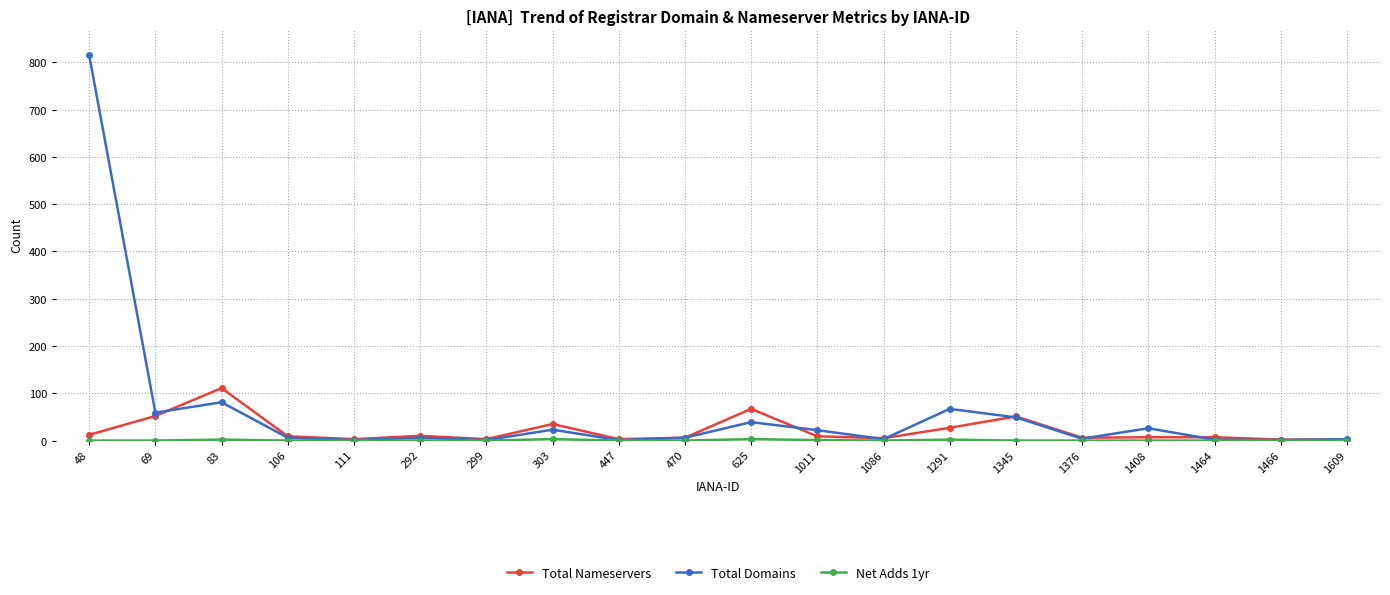

Which series has the largest total across all categories?

Total Domains